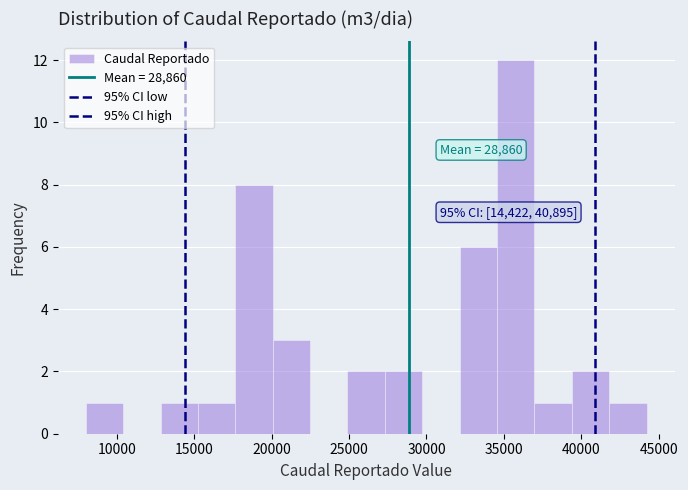

Over which range of the x-axis is the bar tallest?

34500 to 37000